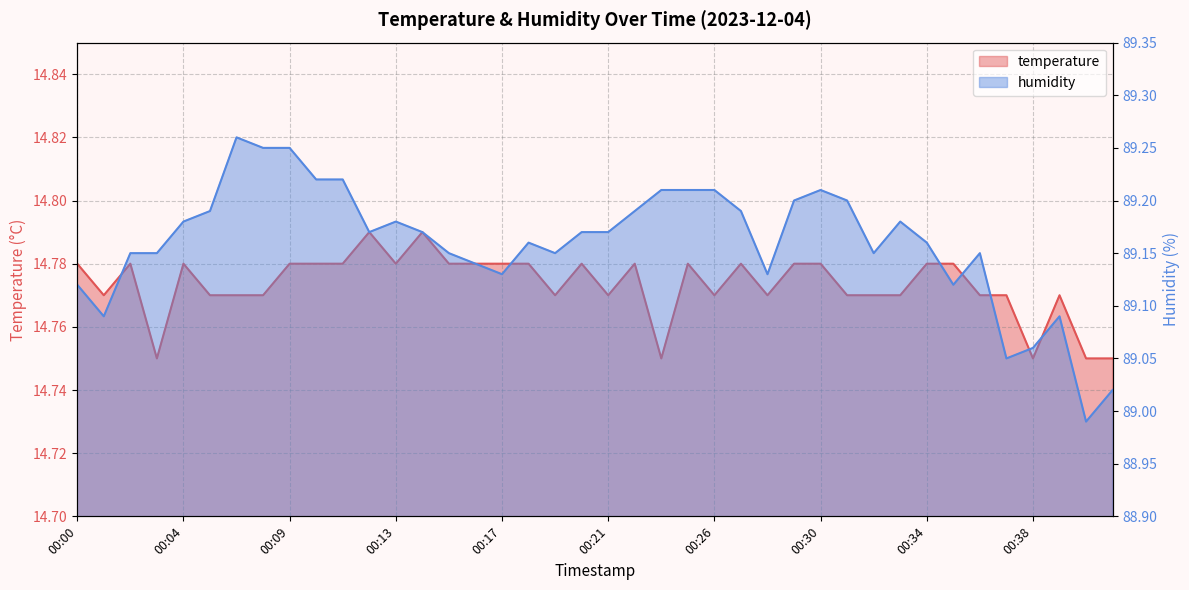

At how many categories does at least one series exceed 61?

40